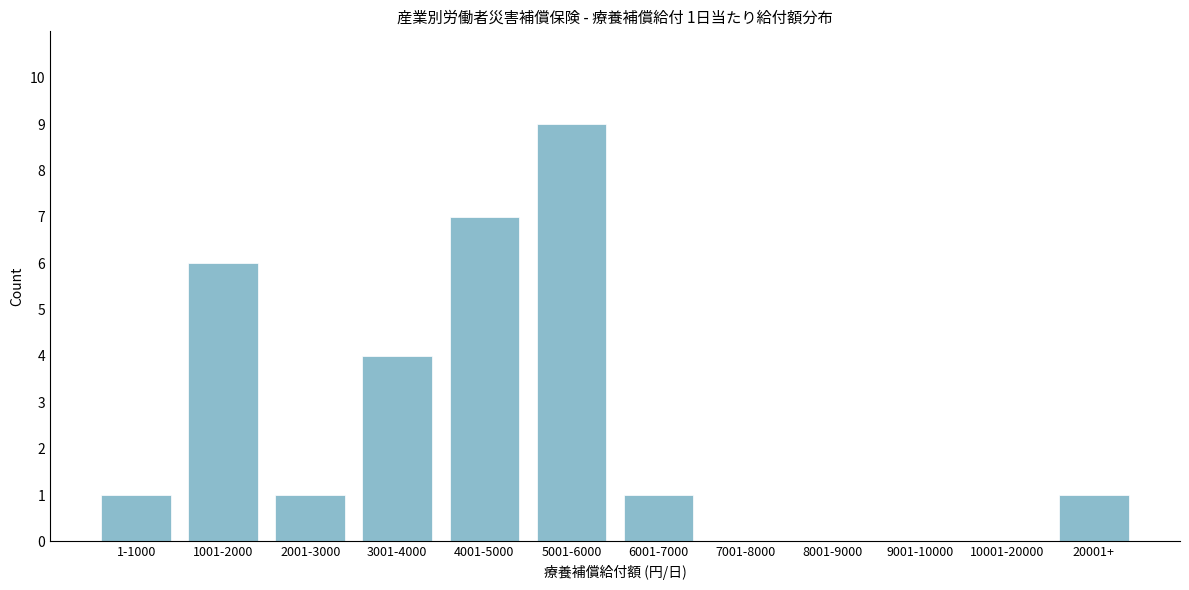

Reading right to left, transcribe all the data shown in this chart.

20001+=1	10001-20000=0	9001-10000=0	8001-9000=0	7001-8000=0	6001-7000=1	5001-6000=9	4001-5000=7	3001-4000=4	2001-3000=1	1001-2000=6	1-1000=1